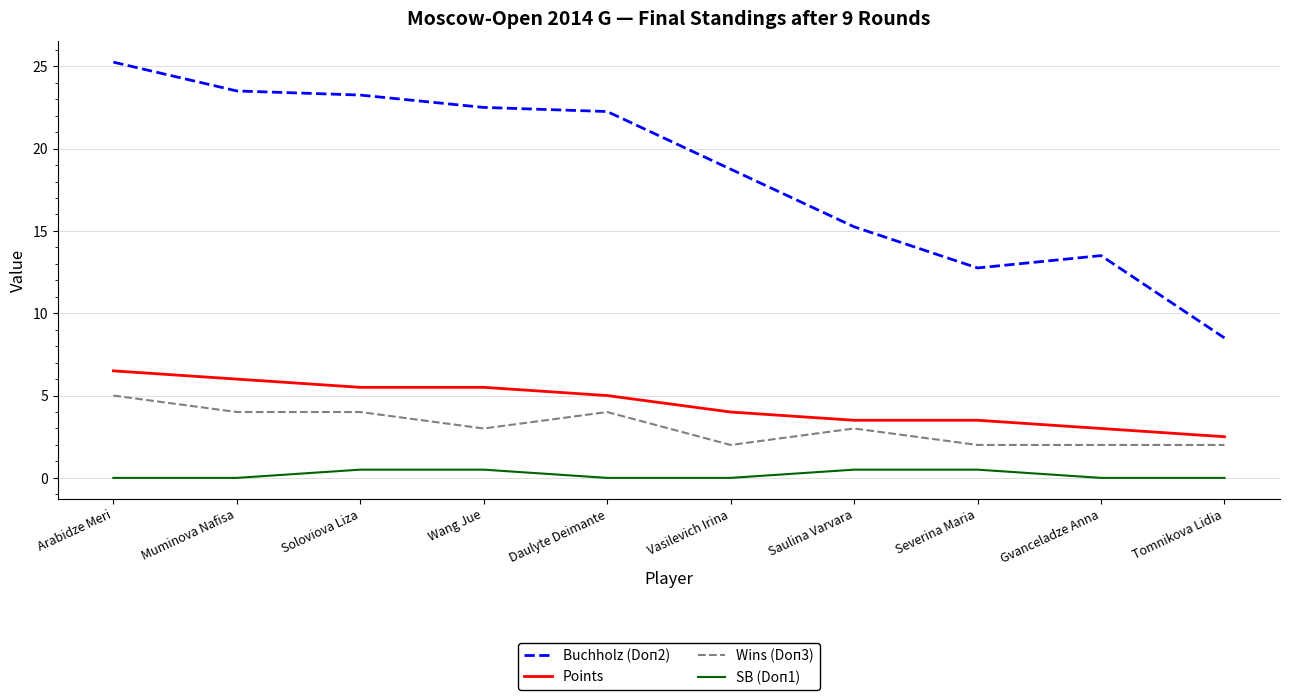

Which series has the largest range (max minus min)?

Buchholz (Doп2)